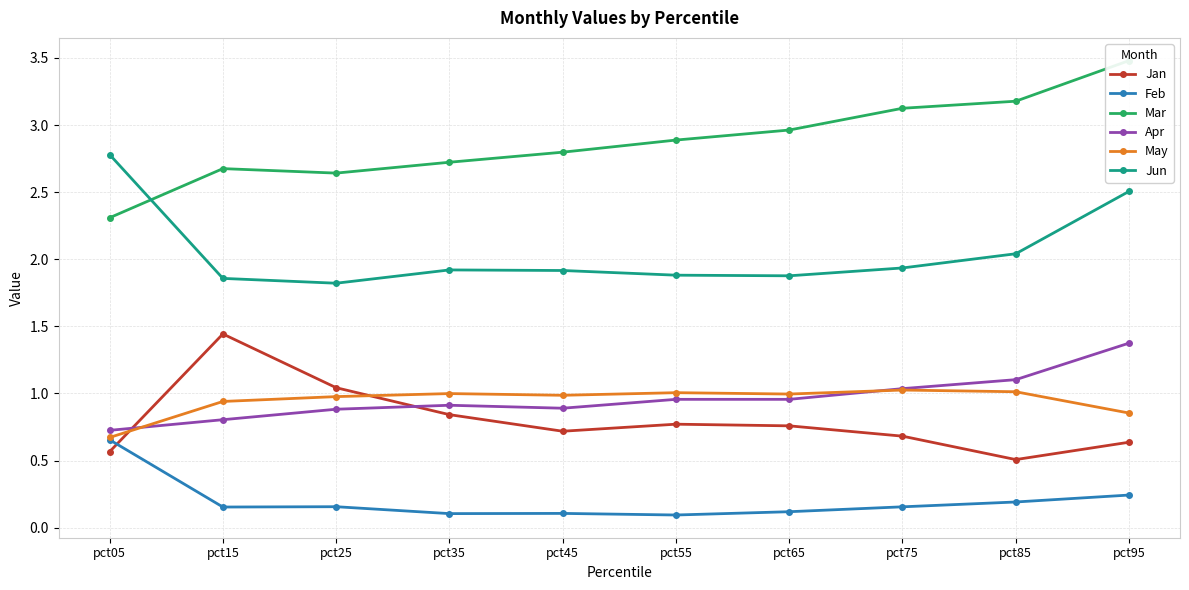

Reading left to right, transcribe all the data shown in this chart.

Jan: pct05=0.6	pct15=1.4	pct25=1.0	pct35=0.8	pct45=0.7	pct55=0.8	pct65=0.8	pct75=0.7	pct85=0.5	pct95=0.6
Feb: pct05=0.7	pct15=0.2	pct25=0.2	pct35=0.1	pct45=0.1	pct55=0.1	pct65=0.1	pct75=0.2	pct85=0.2	pct95=0.2
Mar: pct05=2.3	pct15=2.7	pct25=2.6	pct35=2.7	pct45=2.8	pct55=2.9	pct65=3.0	pct75=3.1	pct85=3.2	pct95=3.5
Apr: pct05=0.7	pct15=0.8	pct25=0.9	pct35=0.9	pct45=0.9	pct55=1.0	pct65=1.0	pct75=1.0	pct85=1.1	pct95=1.4
May: pct05=0.7	pct15=0.9	pct25=1.0	pct35=1.0	pct45=1.0	pct55=1.0	pct65=1.0	pct75=1.0	pct85=1.0	pct95=0.9
Jun: pct05=2.8	pct15=1.9	pct25=1.8	pct35=1.9	pct45=1.9	pct55=1.9	pct65=1.9	pct75=1.9	pct85=2.0	pct95=2.5